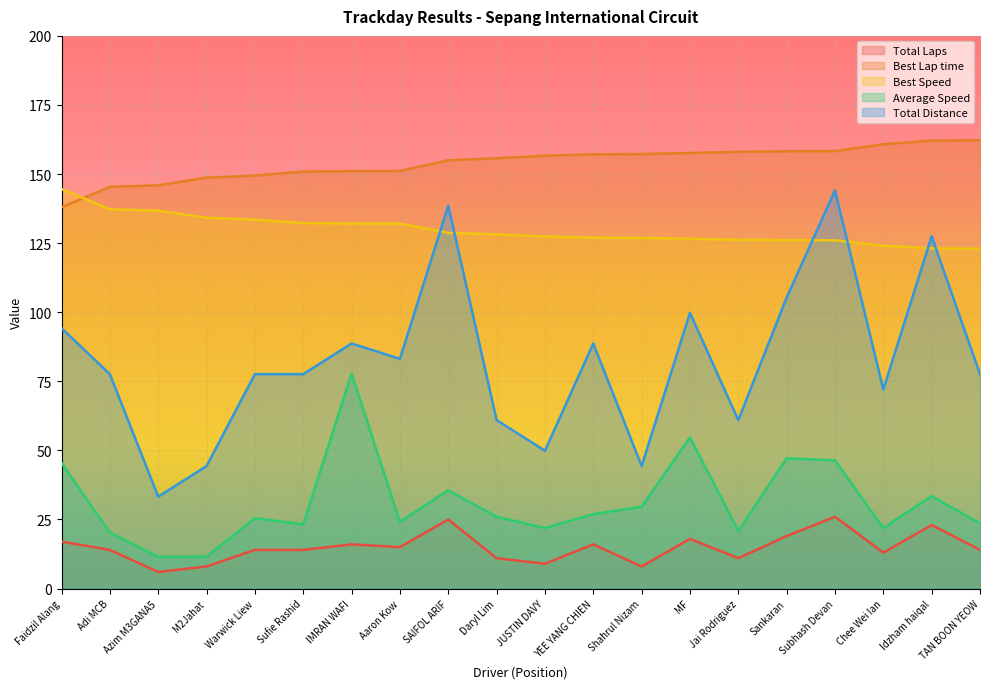

What position from the right is Aaron Kow?

13